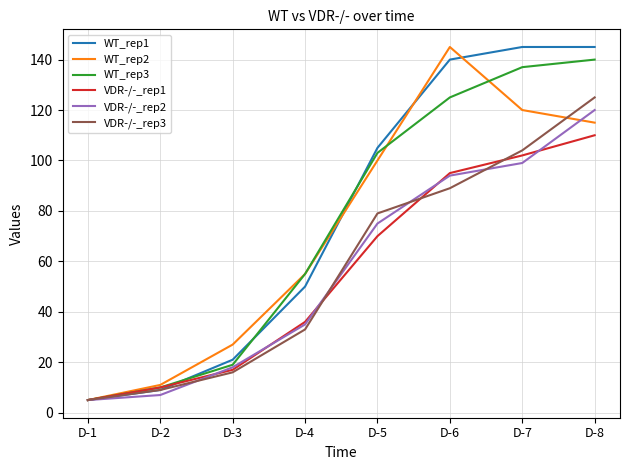

What is the lowest value of the VDR-/-_rep3 series?

5